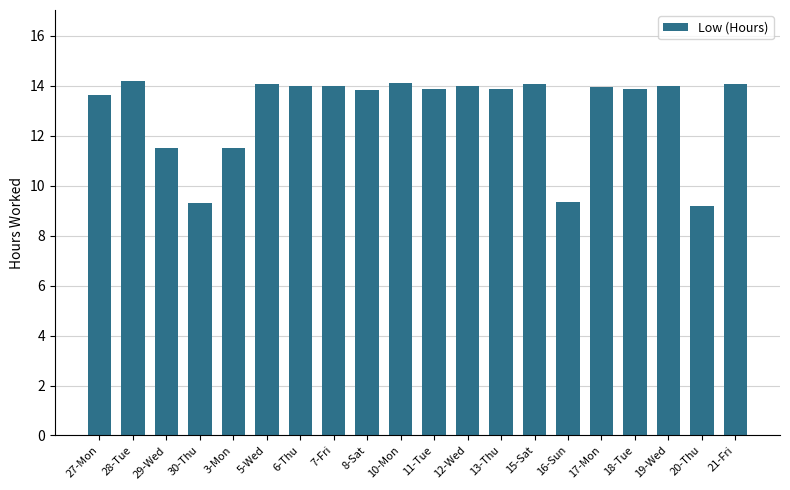

What is the value of the 18th bar from the left?

14.0